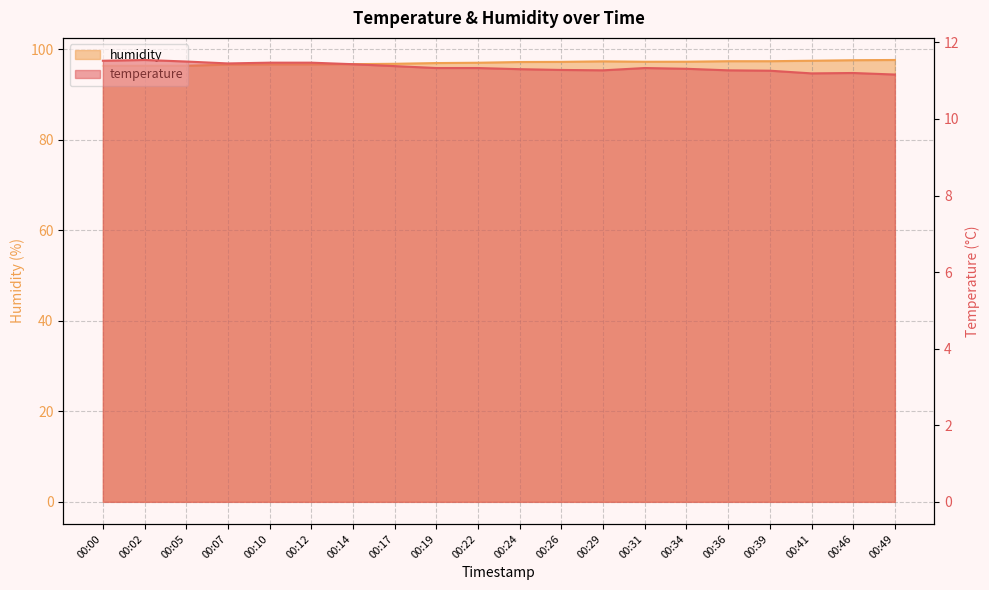

True or false: humidity and temperature intersect in this chart.

False